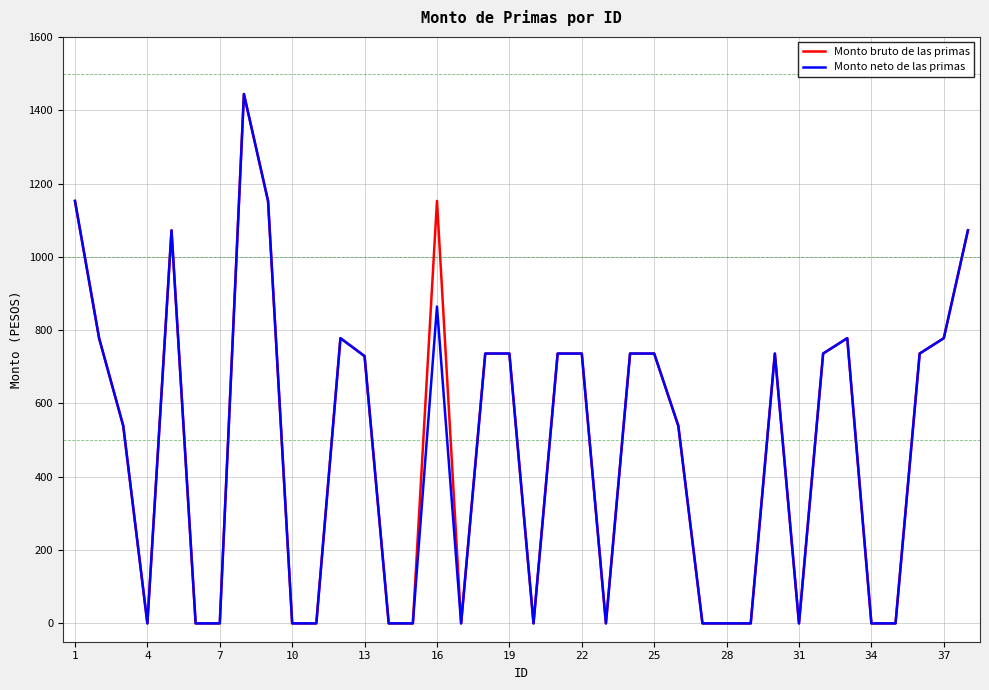

What is the highest value of the Monto bruto de las primas series?

1444.1